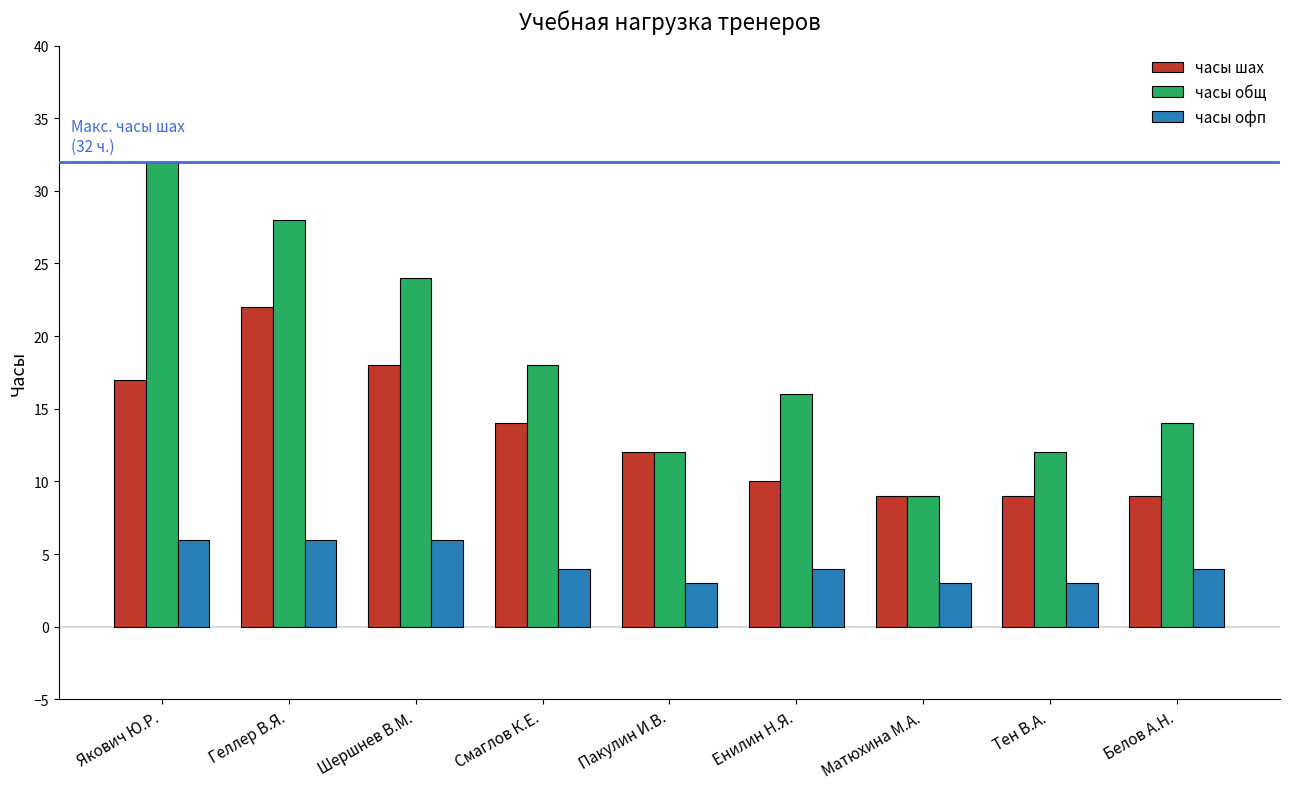

What is the maximum value shown in the chart?

32